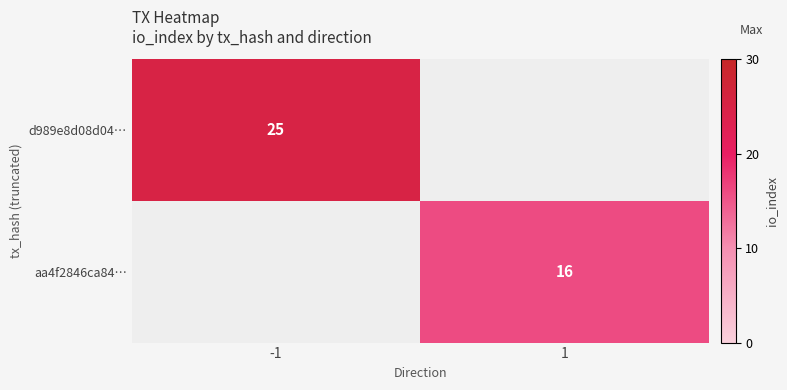

Which category has the highest value across all series?

-1